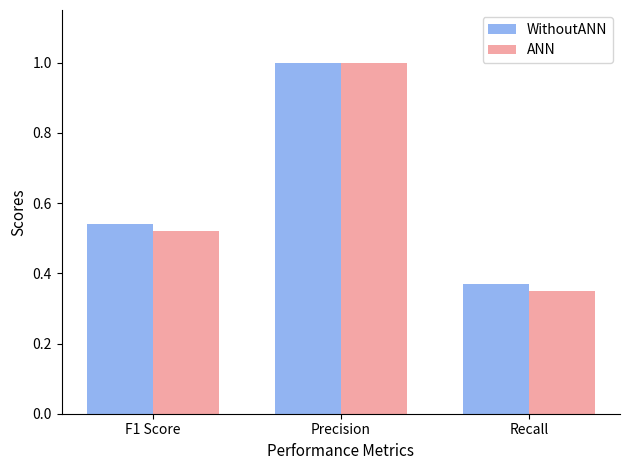

The value of ANN at F1 Score is 0.2. True or false?

False